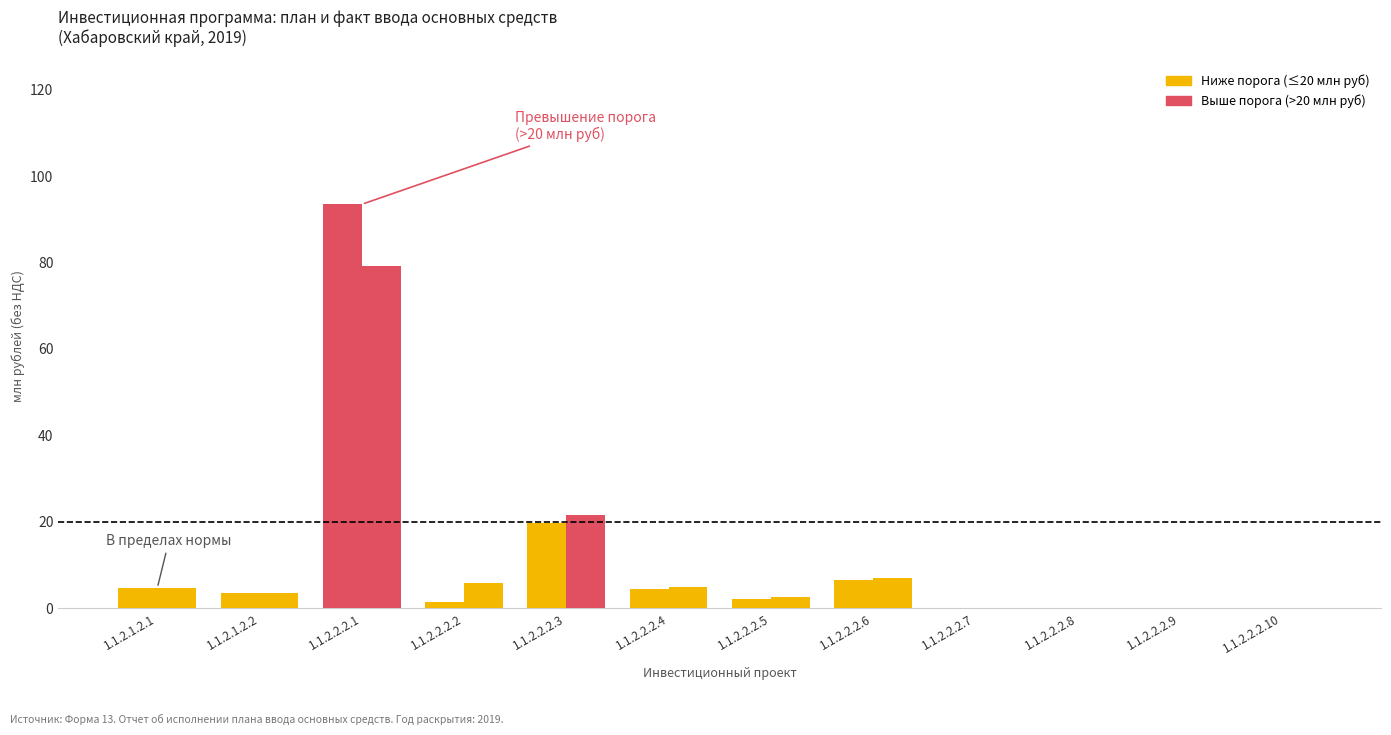

How many distinct data groups are displayed?

2